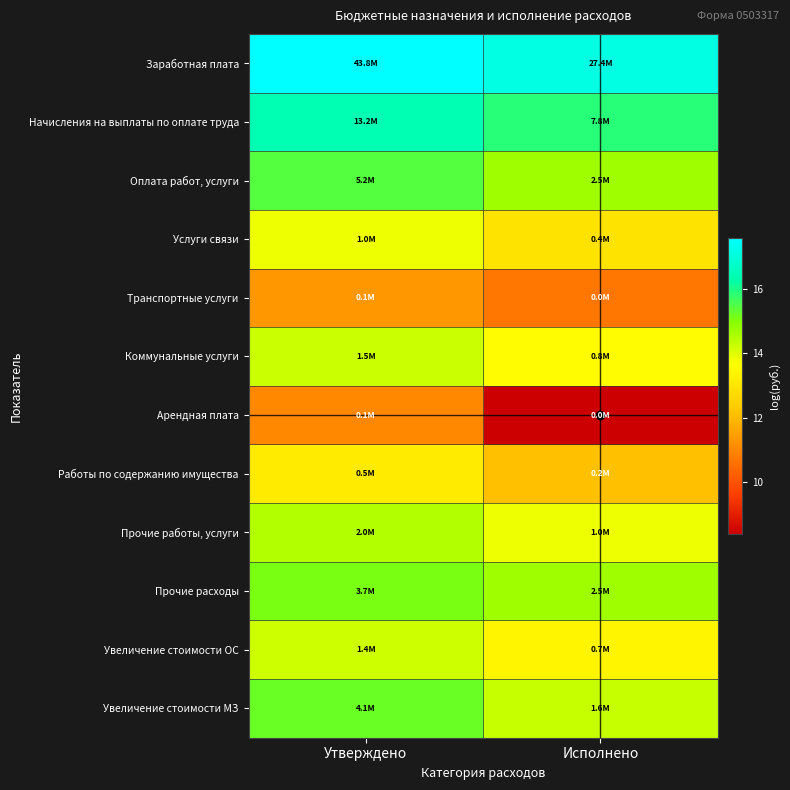

What is the maximum value shown in the chart?

17.6